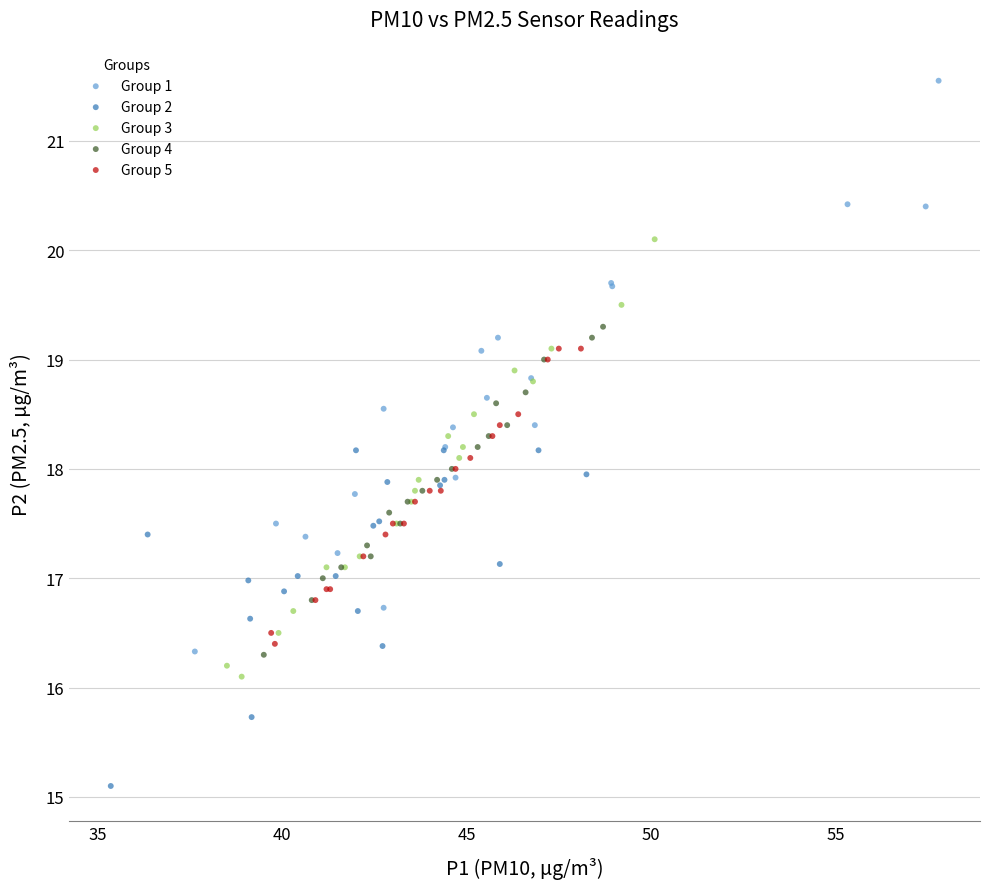

Which series reaches the minimum Y coordinate?

Group 2